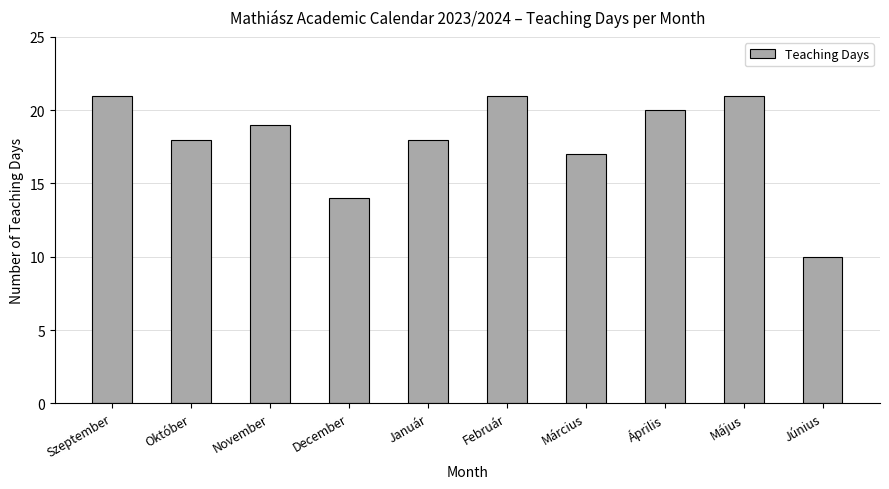

What is the label of the 5th bar from the left?

Január